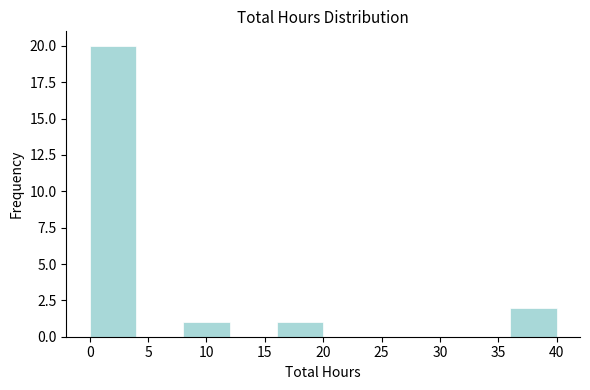

Which range on the x-axis has the tallest bar?

0 to 4